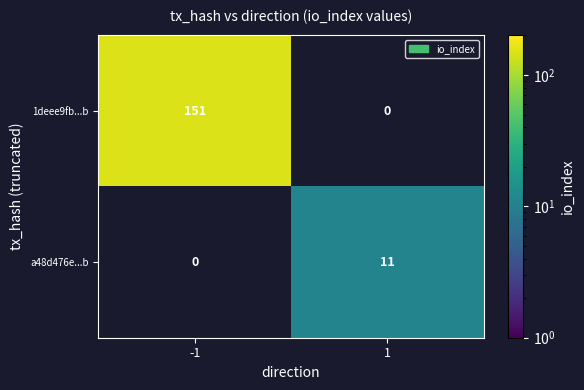

Read the a48d476e...b value at 1, to the nearest 10.

10